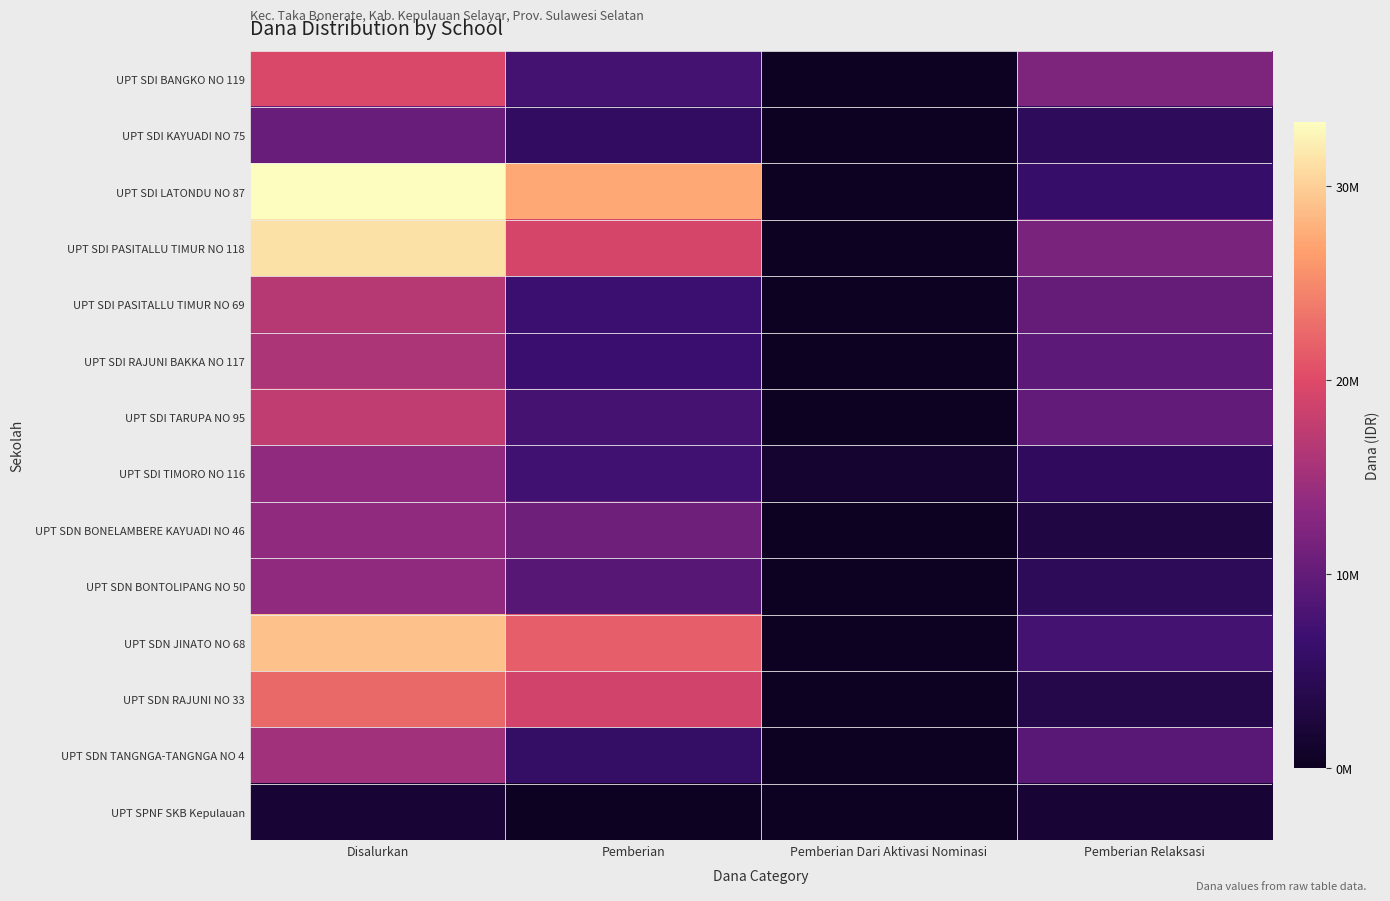

Reading right to left, transcribe all the data shown in this chart.

UPT SDI BANGKO NO 119: Pemberian Relaksasi=12150000	Pemberian Dari Aktivasi Nominasi=0	Pemberian=7425000	Disalurkan=19575000
UPT SDI KAYUADI NO 75: Pemberian Relaksasi=4950000	Pemberian Dari Aktivasi Nominasi=0	Pemberian=5400000	Disalurkan=10350000
UPT SDI LATONDU NO 87: Pemberian Relaksasi=6075000	Pemberian Dari Aktivasi Nominasi=0	Pemberian=27225000	Disalurkan=33300000
UPT SDI PASITALLU TIMUR NO 118: Pemberian Relaksasi=11925000	Pemberian Dari Aktivasi Nominasi=0	Pemberian=19350000	Disalurkan=31275000
UPT SDI PASITALLU TIMUR NO 69: Pemberian Relaksasi=10125000	Pemberian Dari Aktivasi Nominasi=0	Pemberian=6750000	Disalurkan=16875000
UPT SDI RAJUNI BAKKA NO 117: Pemberian Relaksasi=9450000	Pemberian Dari Aktivasi Nominasi=0	Pemberian=6525000	Disalurkan=15975000
UPT SDI TARUPA NO 95: Pemberian Relaksasi=9900000	Pemberian Dari Aktivasi Nominasi=0	Pemberian=7650000	Disalurkan=17550000
UPT SDI TIMORO NO 116: Pemberian Relaksasi=5175000	Pemberian Dari Aktivasi Nominasi=1350000	Pemberian=7200000	Disalurkan=13725000
UPT SDN BONELAMBERE KAYUADI NO 46: Pemberian Relaksasi=2925000	Pemberian Dari Aktivasi Nominasi=0	Pemberian=10800000	Disalurkan=13725000
UPT SDN BONTOLIPANG NO 50: Pemberian Relaksasi=4725000	Pemberian Dari Aktivasi Nominasi=0	Pemberian=9000000	Disalurkan=13725000
UPT SDN JINATO NO 68: Pemberian Relaksasi=7425000	Pemberian Dari Aktivasi Nominasi=0	Pemberian=21600000	Disalurkan=29025000
UPT SDN RAJUNI NO 33: Pemberian Relaksasi=3600000	Pemberian Dari Aktivasi Nominasi=0	Pemberian=18900000	Disalurkan=22500000
UPT SDN TANGNGA-TANGNGA NO 4: Pemberian Relaksasi=9225000	Pemberian Dari Aktivasi Nominasi=0	Pemberian=5850000	Disalurkan=15075000
UPT SPNF SKB Kepulauan: Pemberian Relaksasi=1800000	Pemberian Dari Aktivasi Nominasi=0	Pemberian=0	Disalurkan=1800000